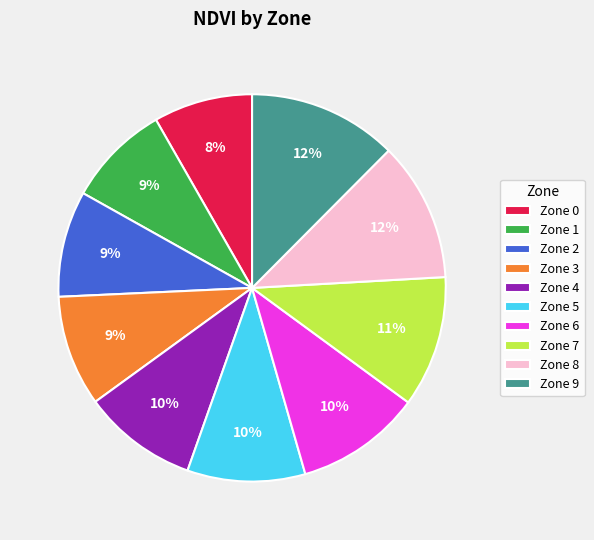

What percentage is the Zone 7 slice, to the nearest percent?

11%